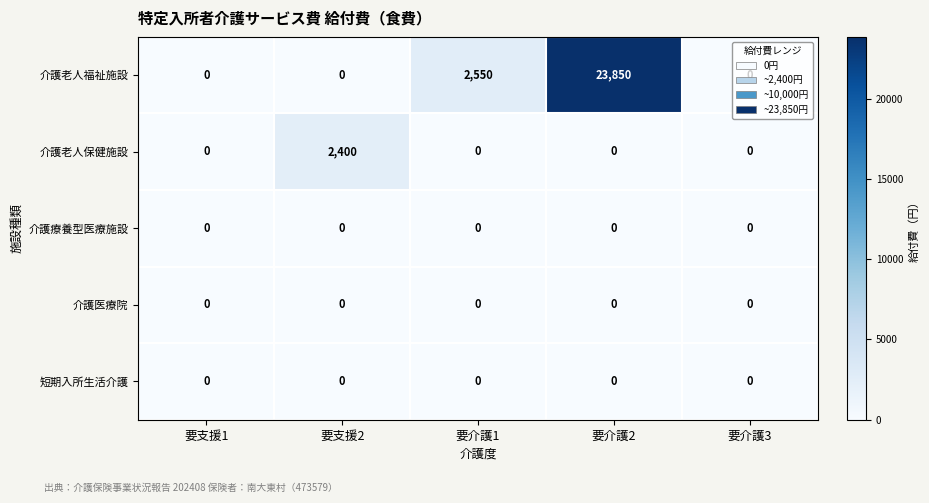

Which series has the largest range (max minus min)?

介護老人福祉施設